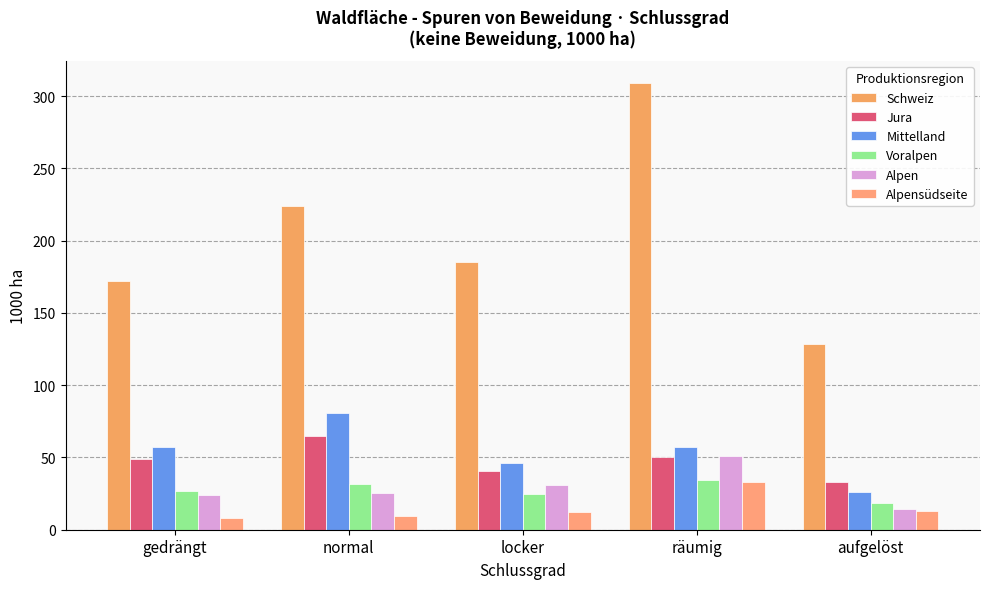

The value of Alpen at aufgelöst is 14.1. True or false?

True